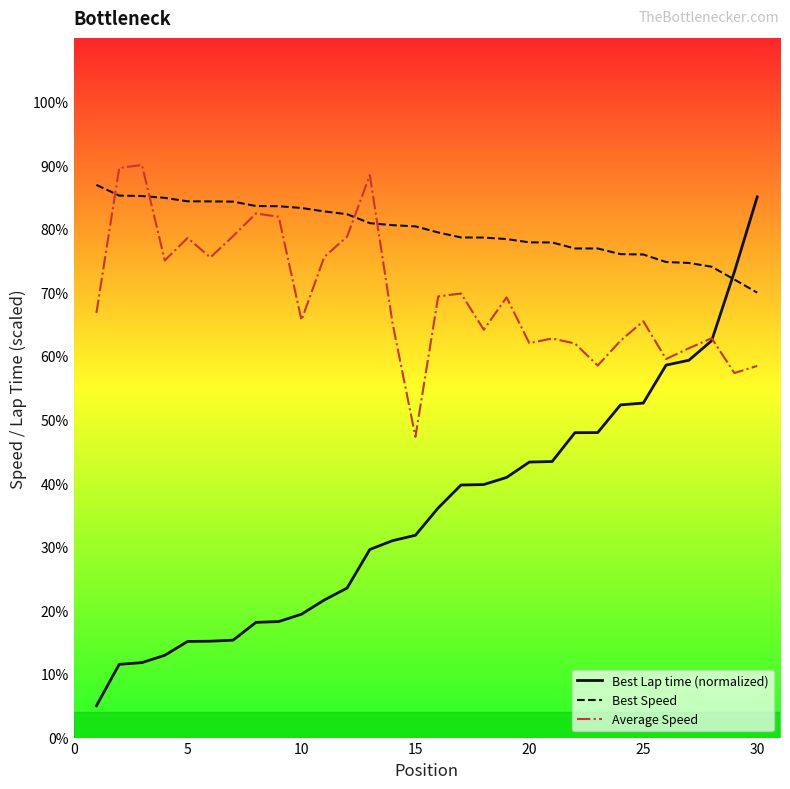

List the series in order of their overall mean, highest first.

Best Speed, Average Speed, Best Lap time (normalized)